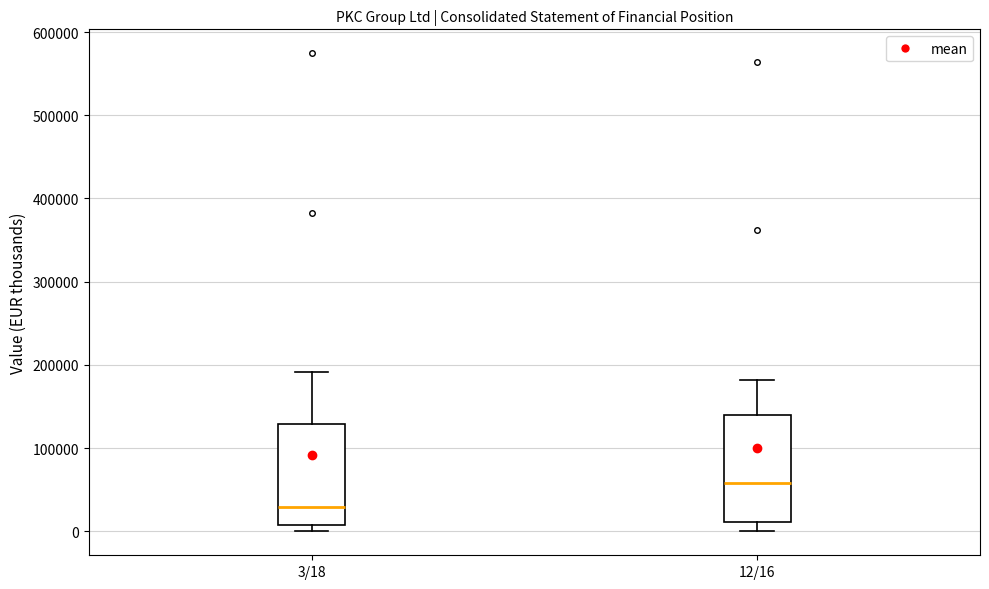

Reading left to right, transcribe this box plot: for each box, give where its median line is, the range the box spans, and where its two whiskers end, as read against the y-axis. The values are not printed on the chart, so give them approximately, as read against the axis.

3/18: median 30000, box 10000 to 130000, whiskers 0 to 190000
12/16: median 60000, box 10000 to 140000, whiskers 0 to 180000